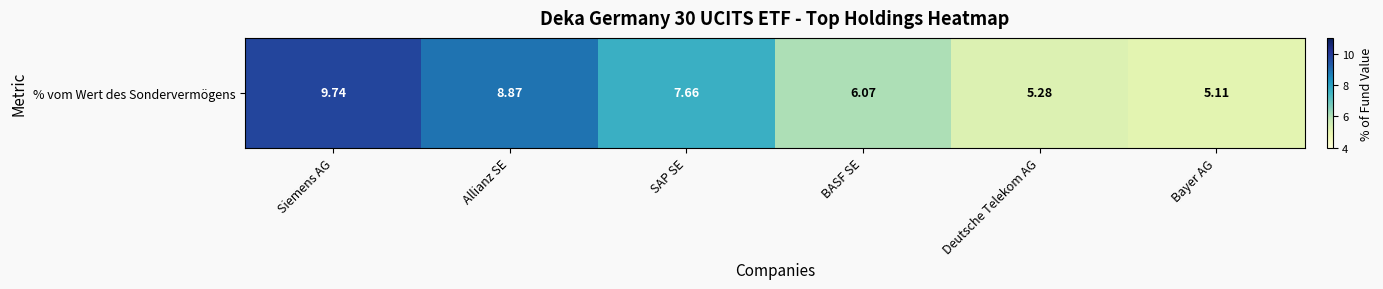

Rank the categories by value from lowest to highest.

Bayer AG, Deutsche Telekom AG, BASF SE, SAP SE, Allianz SE, Siemens AG